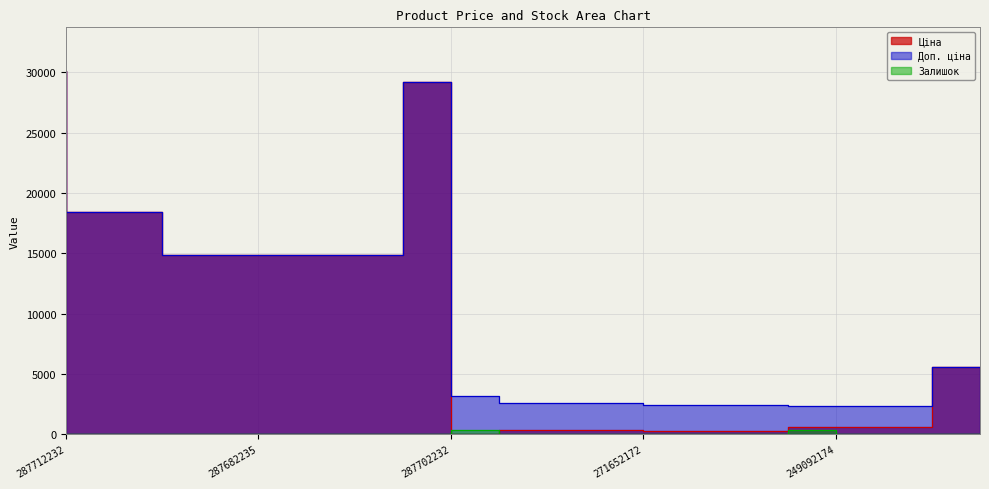

How many series are shown in this chart?

3